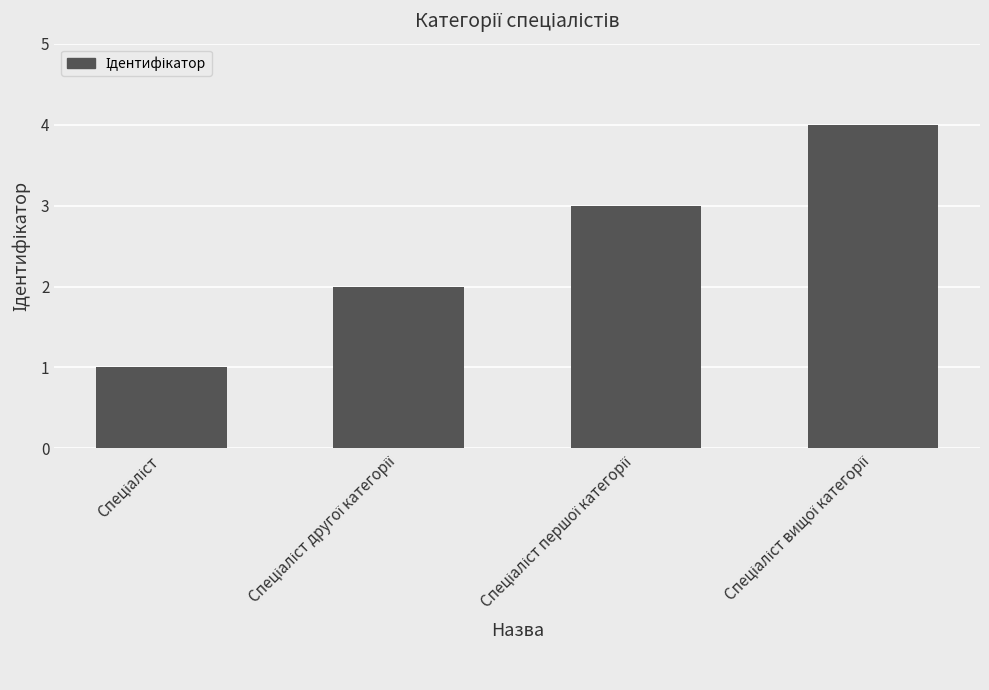

What is the difference between the maximum and minimum values?

3